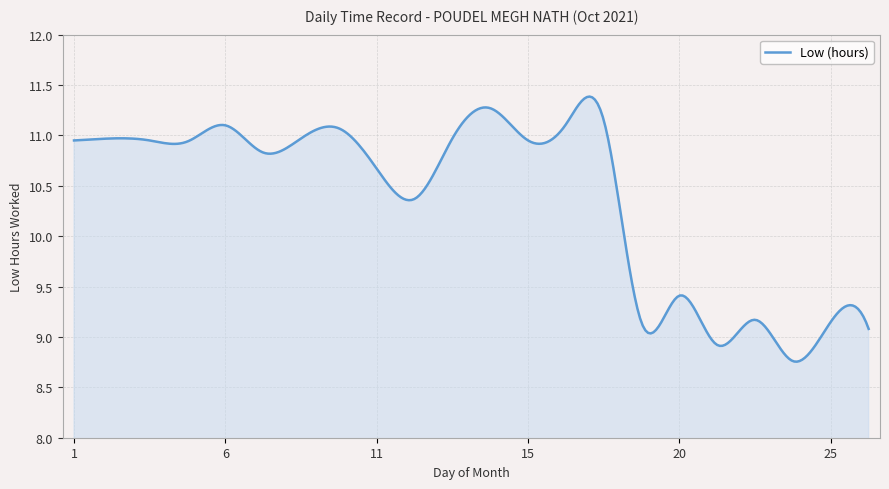

How many lines are shown in the chart?

1